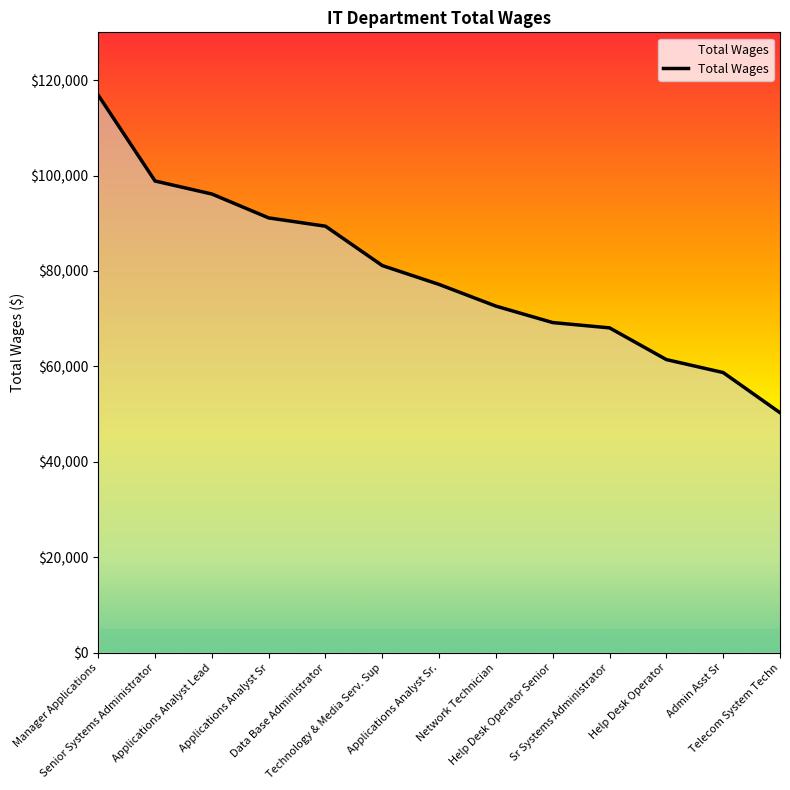

What is the sum of all values?

1030984